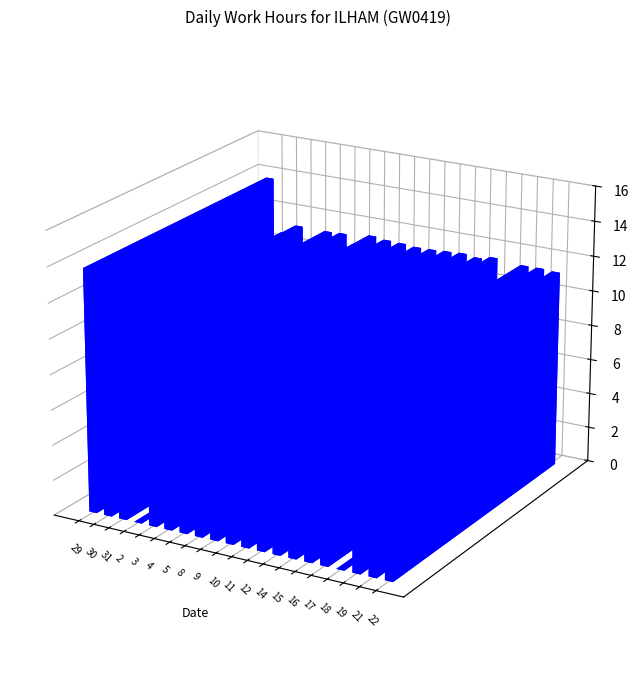

Reading left to right, what are all the values shown in this chart?

13.8	10.7	11.2	0.0	11.2	11.2	10.8	11.4	11.3	11.3	11.2	11.2	11.3	11.3	11.2	11.4	0.0	11.3	11.3	11.2